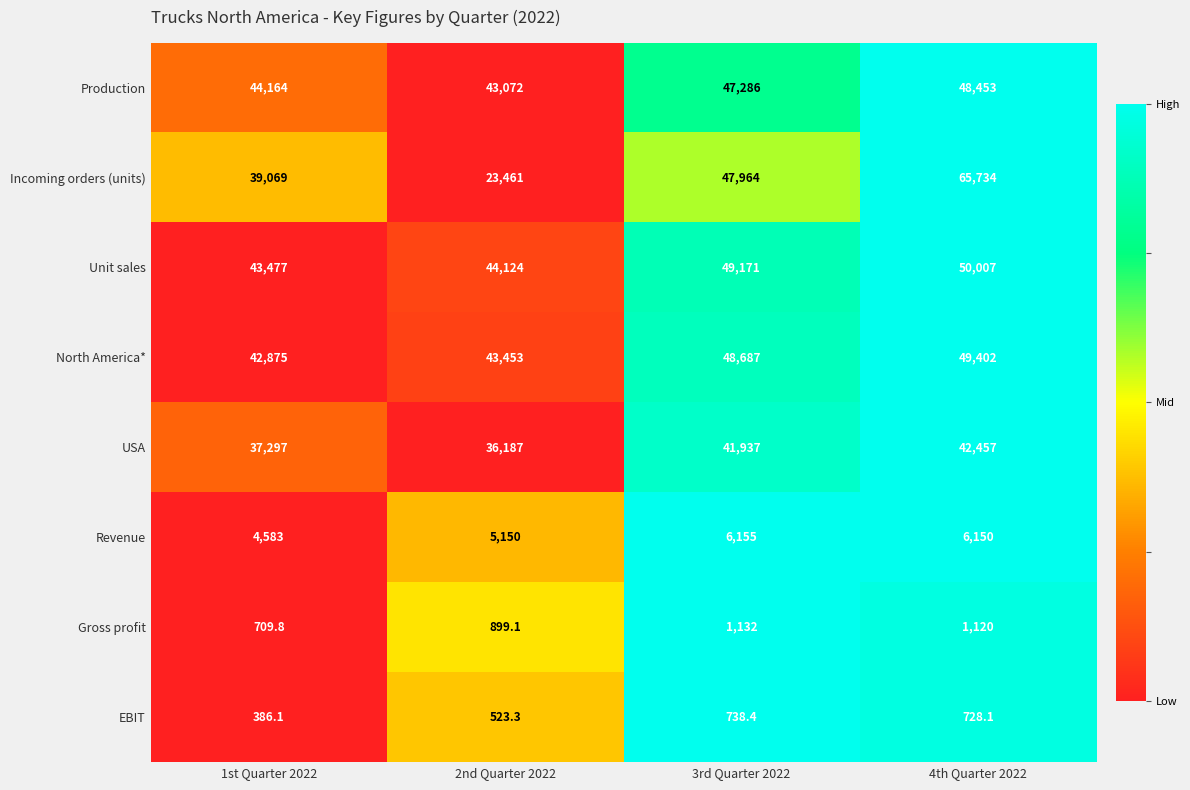

Which category has the lowest value across all series?

1st Quarter 2022